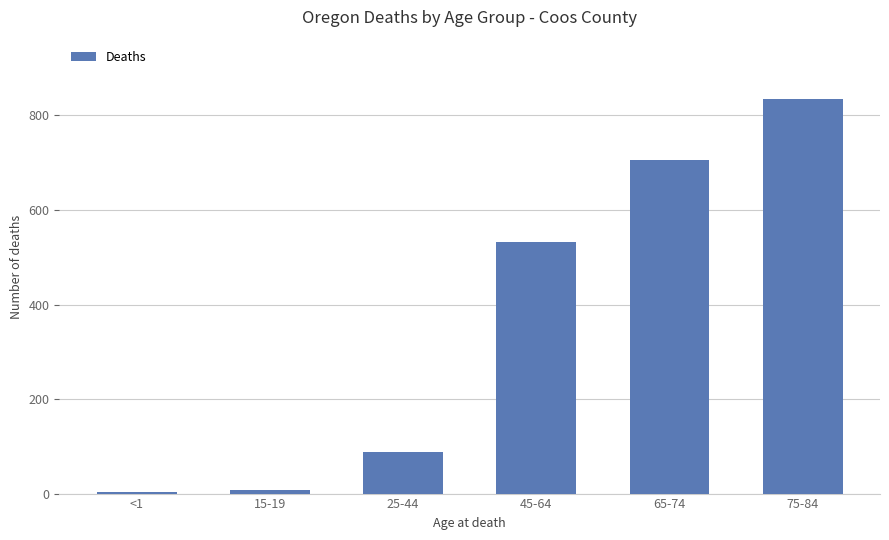

Does the chart contain any negative values?

No